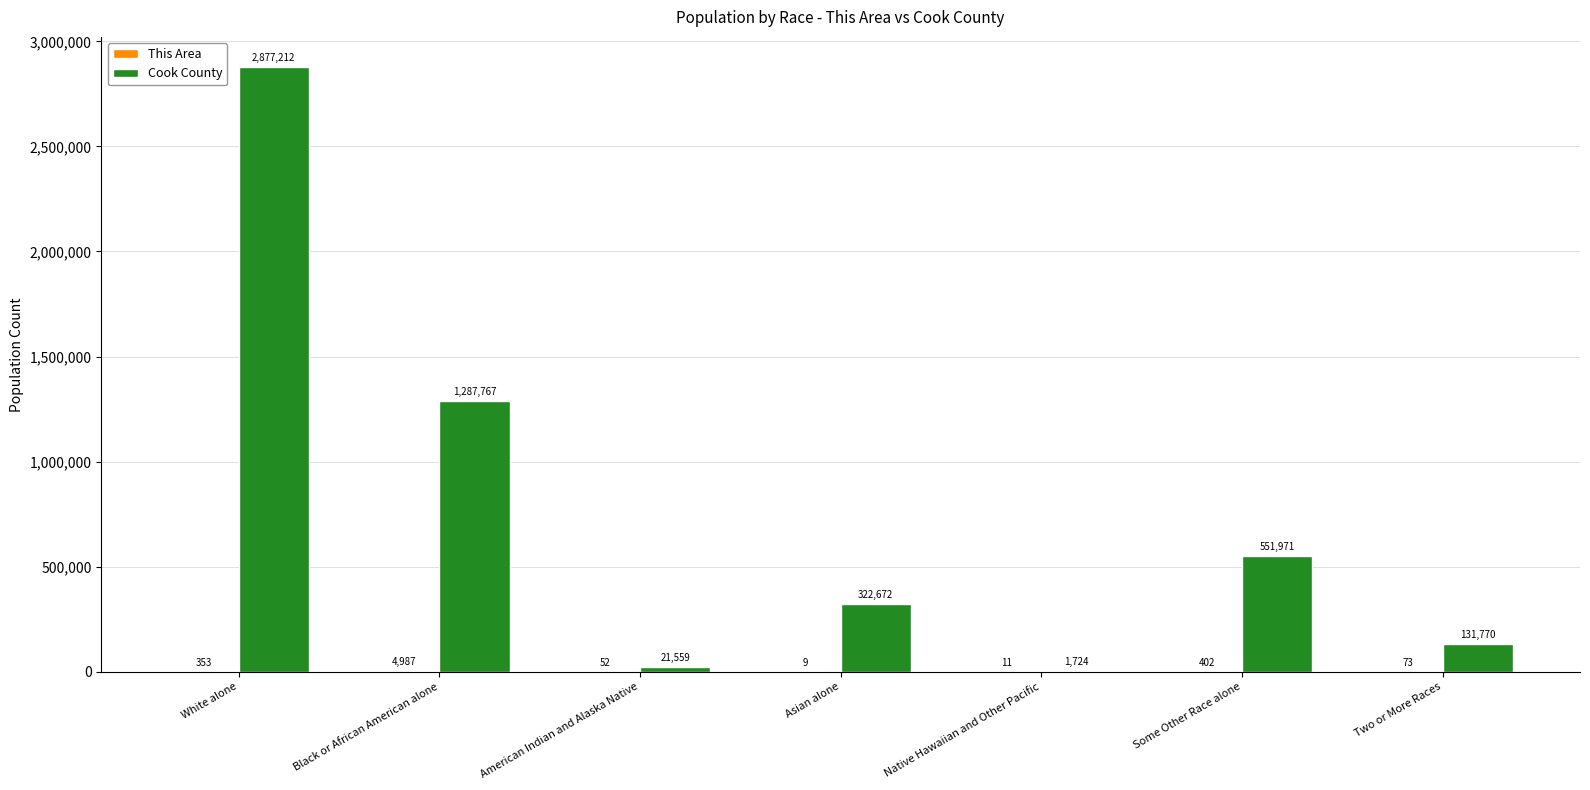

Where is Cook County nearest to the value 1439468?

Black or African American alone